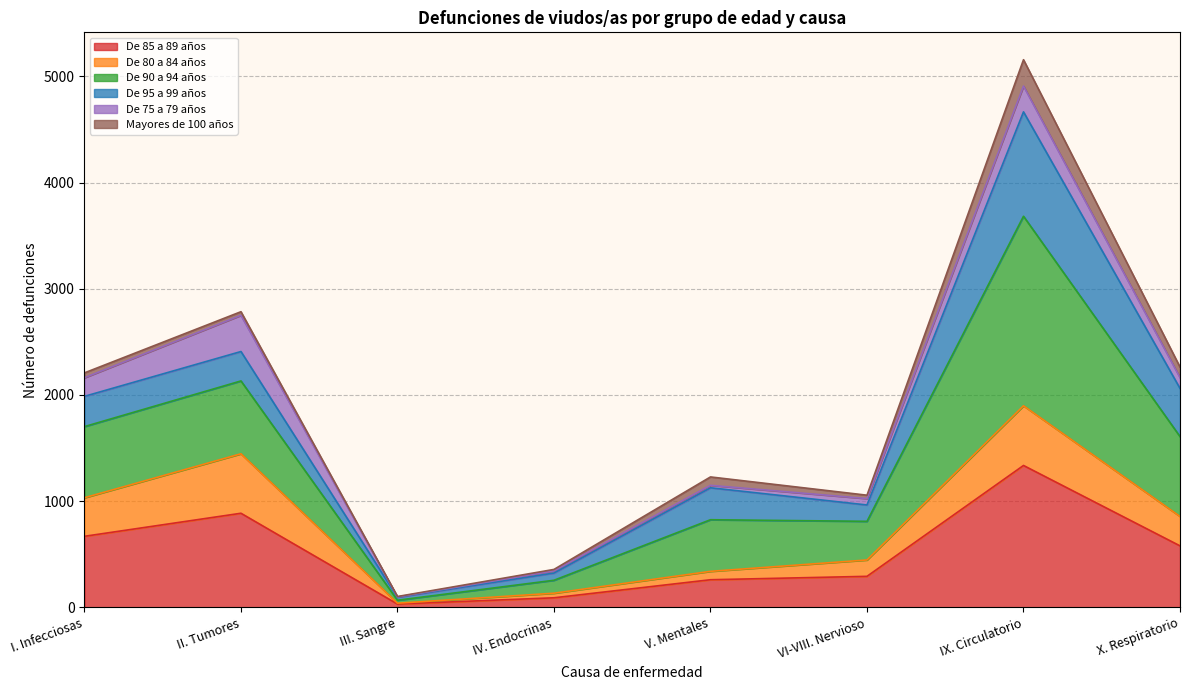

Which category has the highest value in the De 85 a 89 años series?

IX. Circulatorio